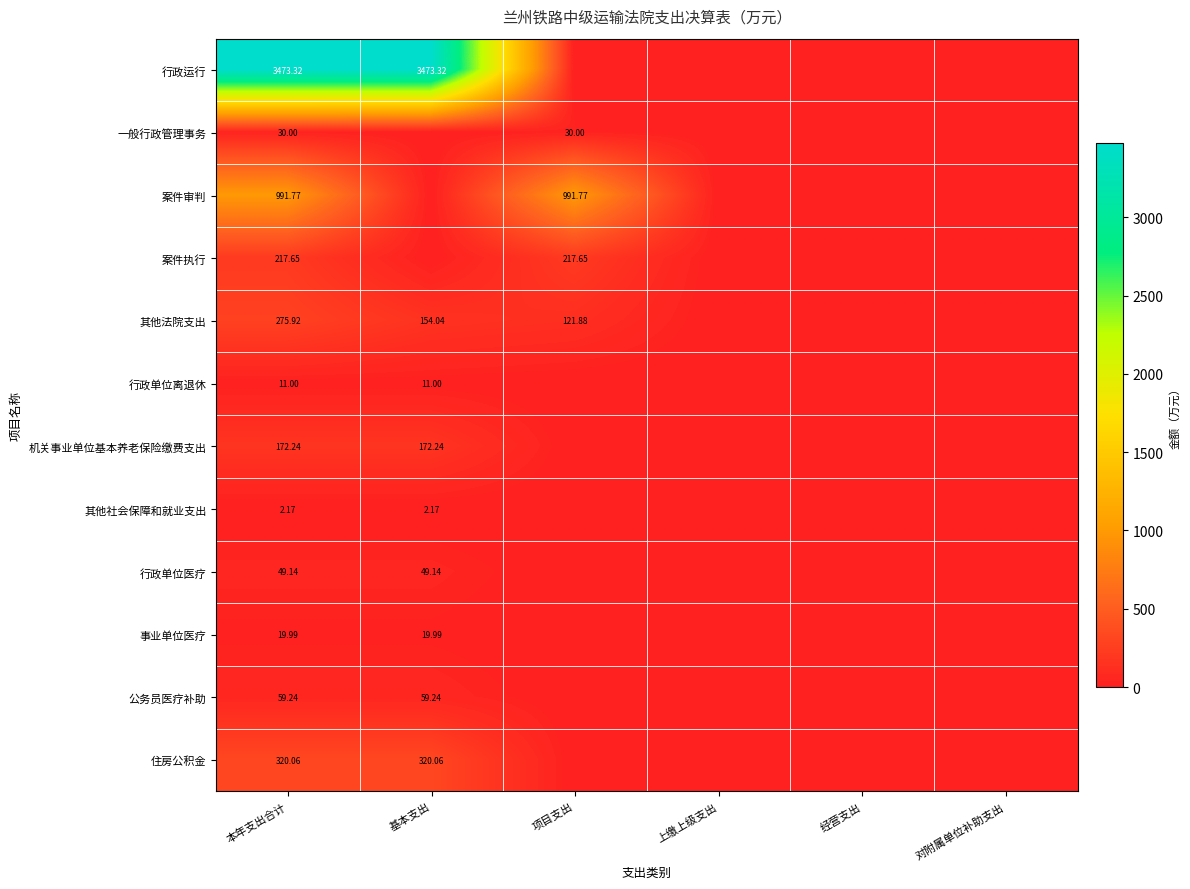

How many positive values does the 公务员医疗补助 series have?

2